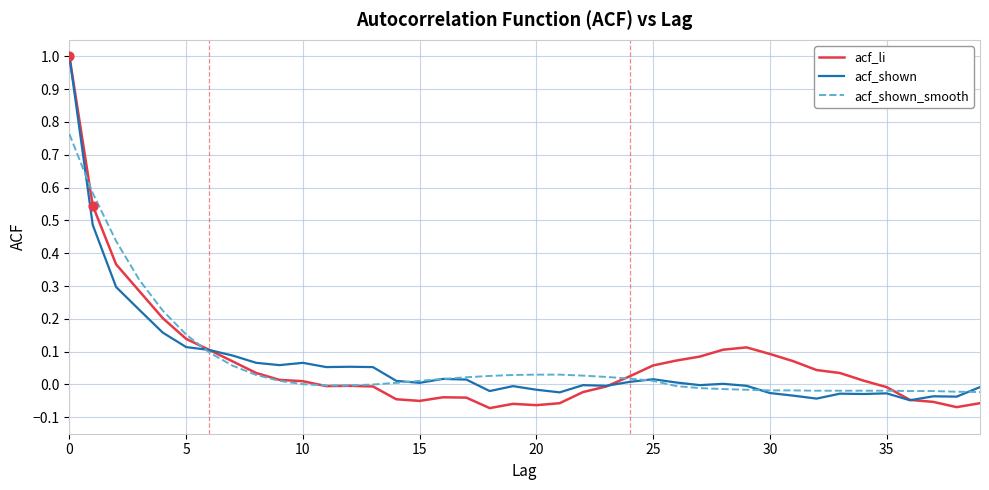

What is the maximum value for acf_shown?

1.0